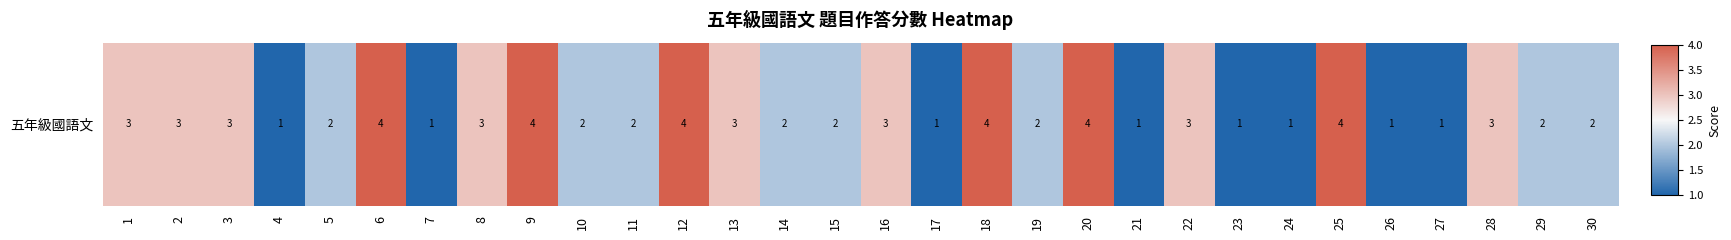

What is the sum of the values at 2 and 11?

5